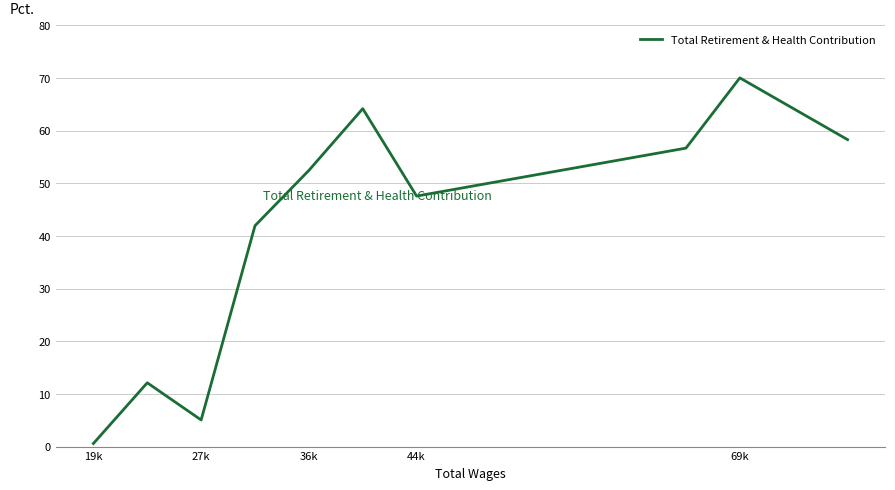

What is the greatest value displayed?

70.0